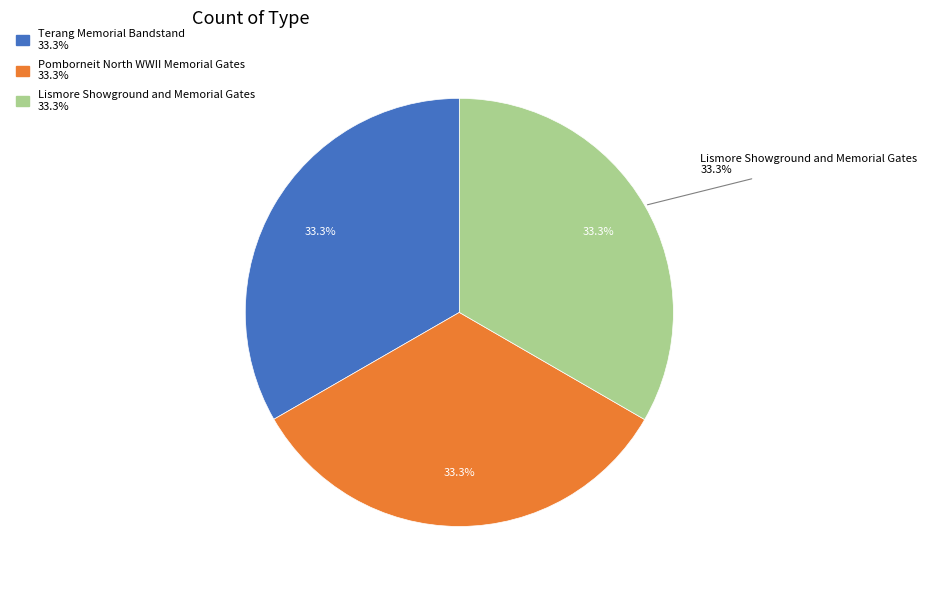

Is it true that Pomborneit North WWII Memorial Gates is 33% of the pie?

True